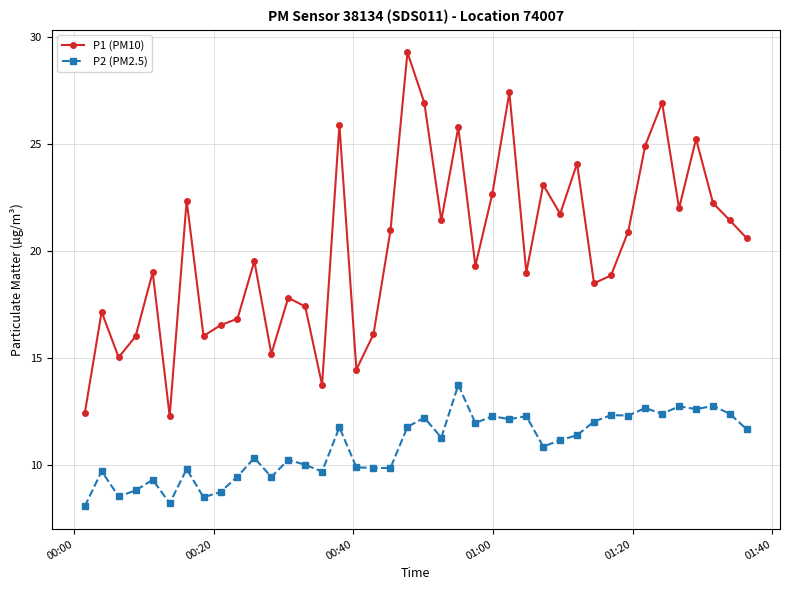

What are all the series names shown in the legend?

P1 (PM10), P2 (PM2.5)